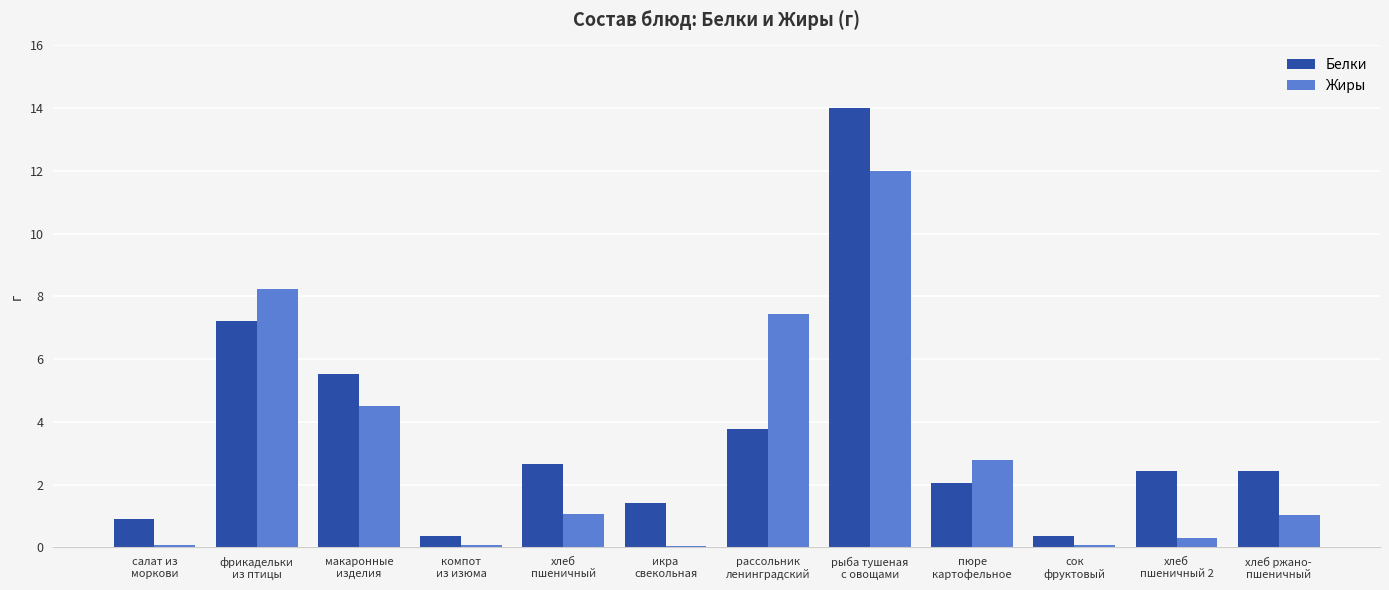

Which series has the largest range (max minus min)?

Белки